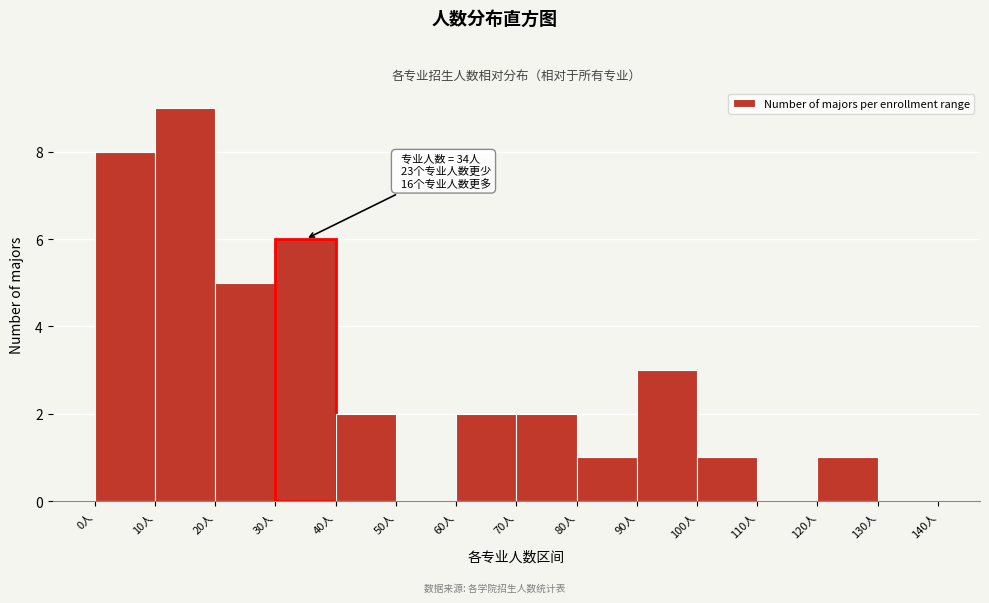

Which range on the x-axis has the tallest bar?

10 to 20